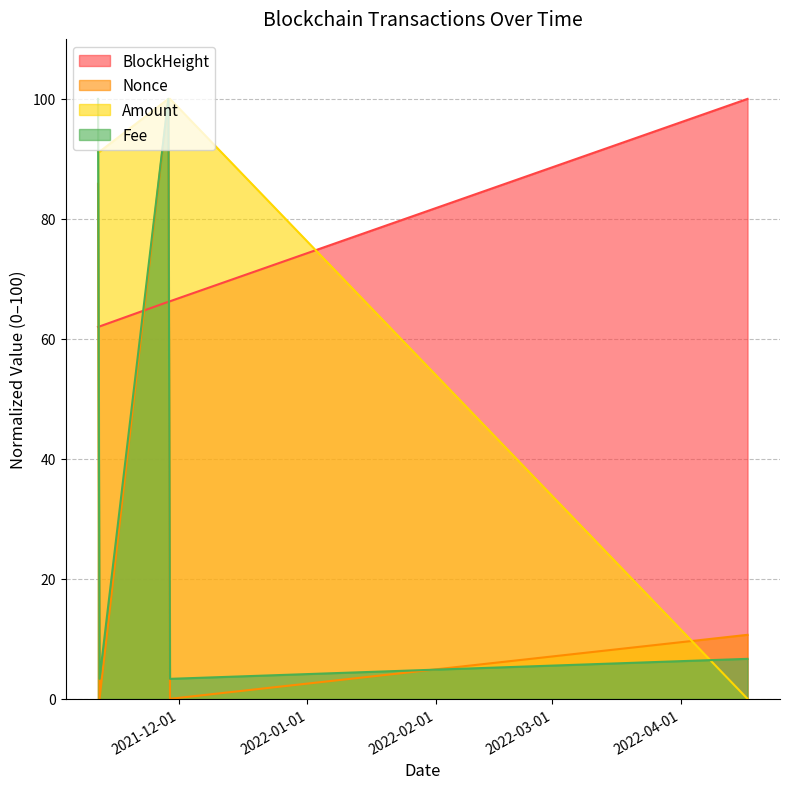

What is the total value across all series at 2021-11-28 21:21:00?

169.6